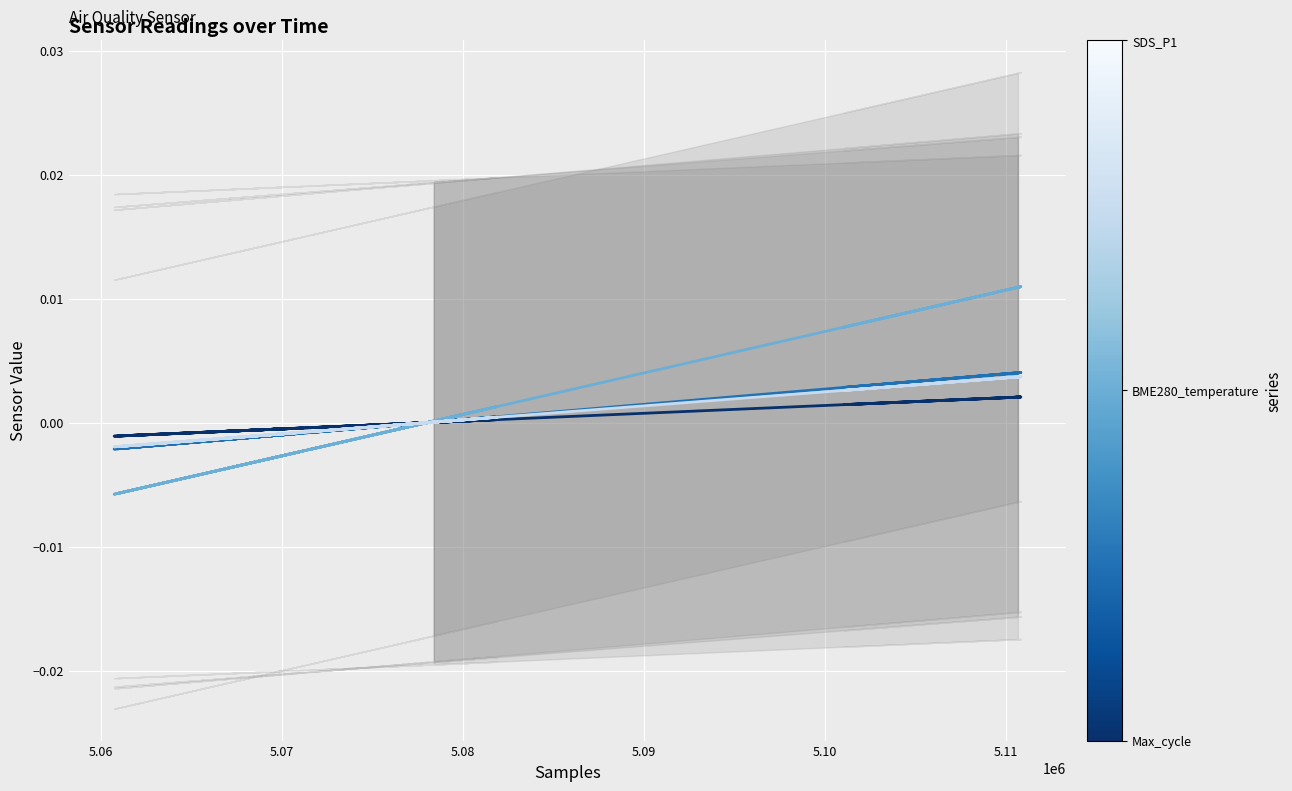

How many distinct data groups are displayed?

4